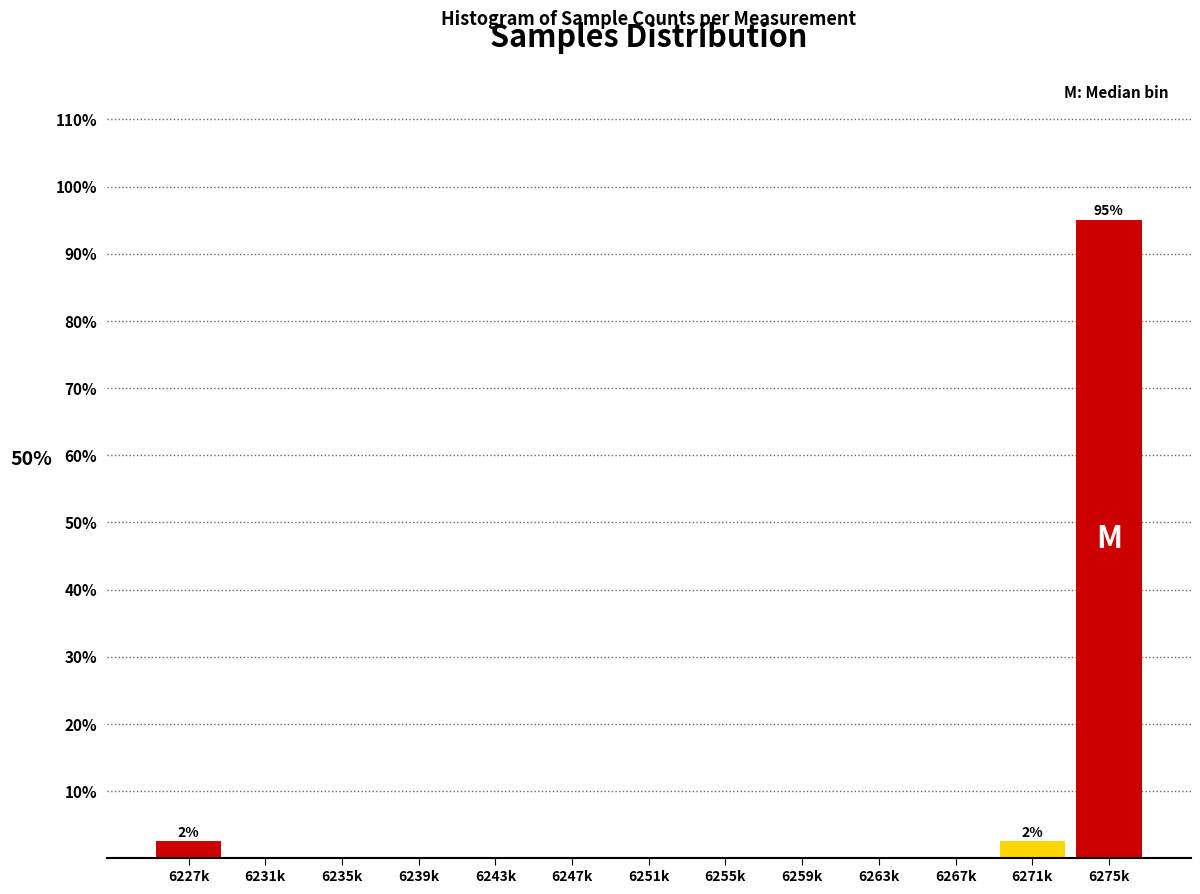

Reading left to right, what are all the values shown in this chart?

6227k=2.5	6231k=0.0	6235k=0.0	6239k=0.0	6243k=0.0	6247k=0.0	6251k=0.0	6255k=0.0	6259k=0.0	6263k=0.0	6267k=0.0	6271k=2.5	6275k=95.0